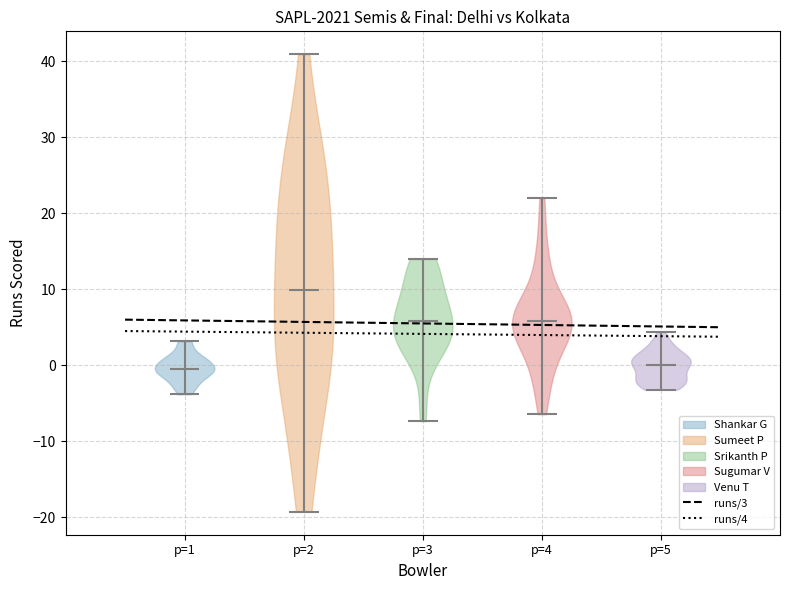

What is the lowest point the violin for p=2 reaches on the y-axis? The values are not printed on the chart, so give them approximately, as read against the axis.

-19